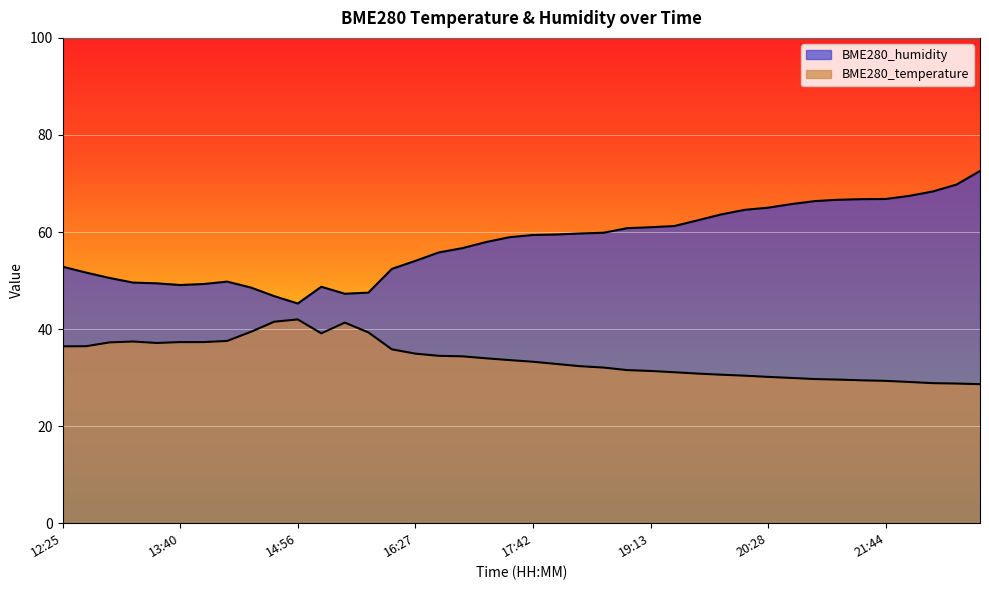

At which label is BME280_temperature closest to 35?

16:27